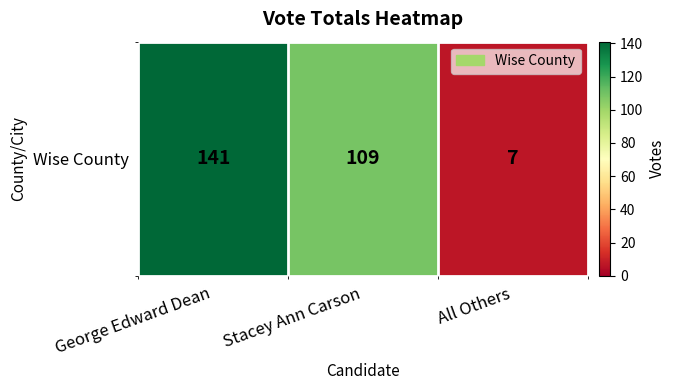

Which category has the highest value across all series?

George Edward Dean